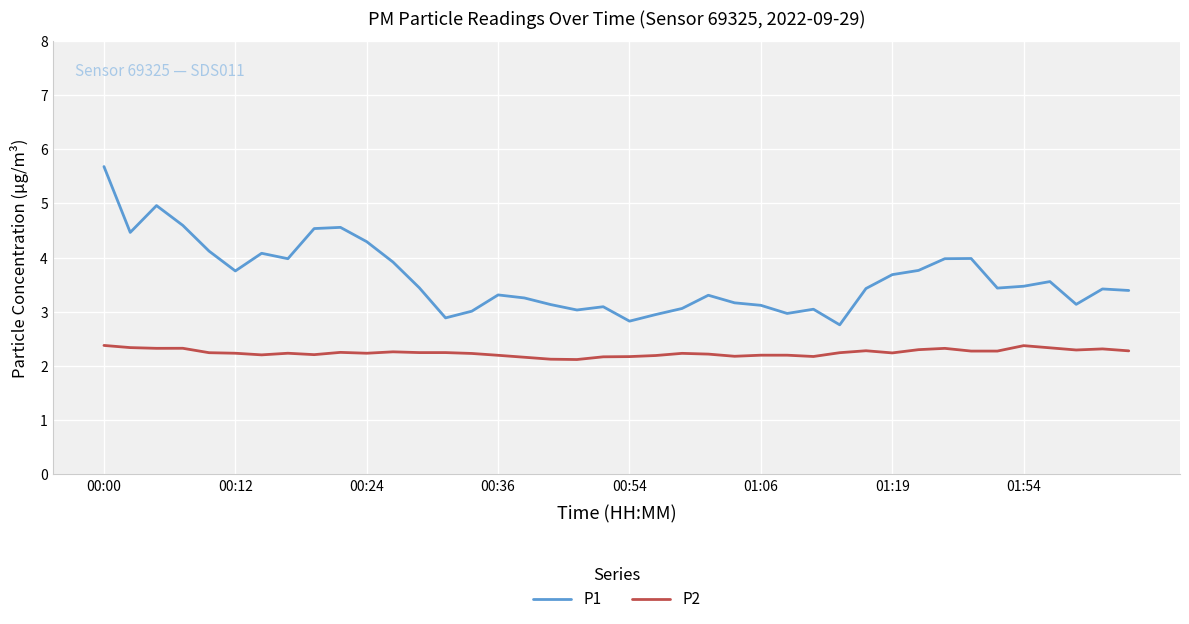

True or false: P2 and P1 cross at least once.

False